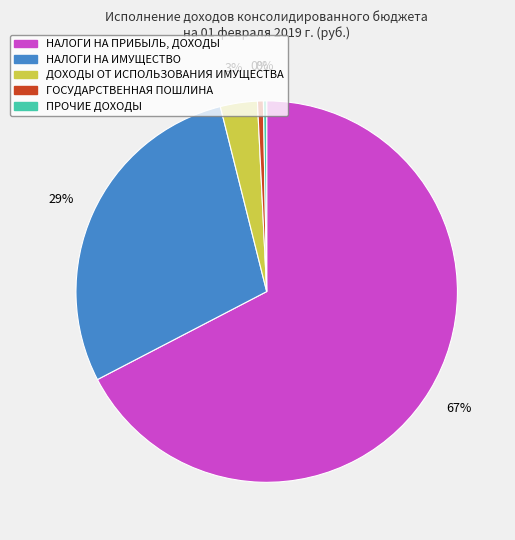

True or false: НАЛОГИ НА ПРИБЫЛЬ, ДОХОДЫ accounts for 81% of the total.

False